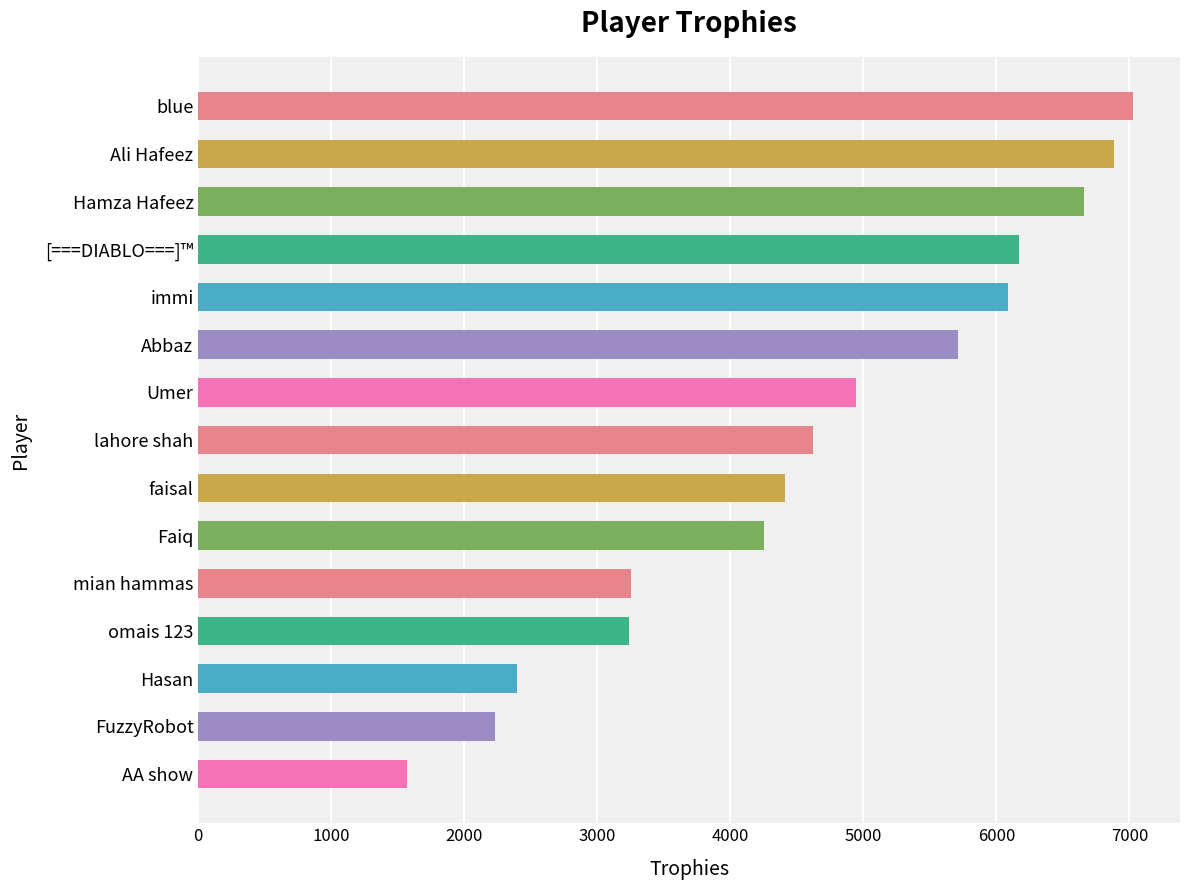

What is the sum of the values at FuzzyRobot and immi?

8318